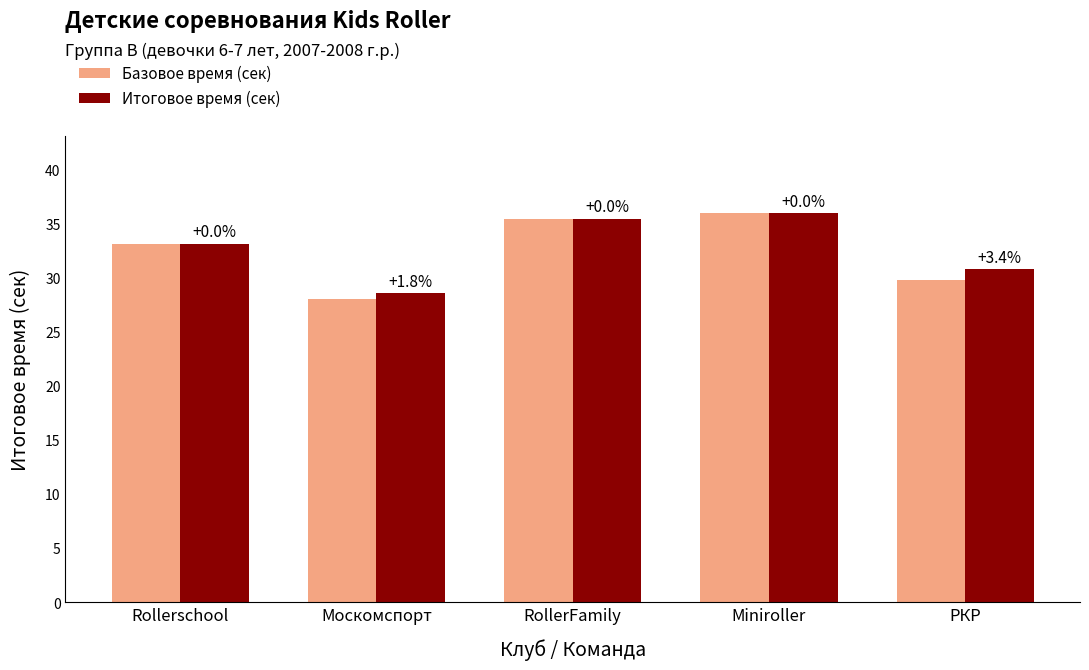

How many bars are there in each group?

2